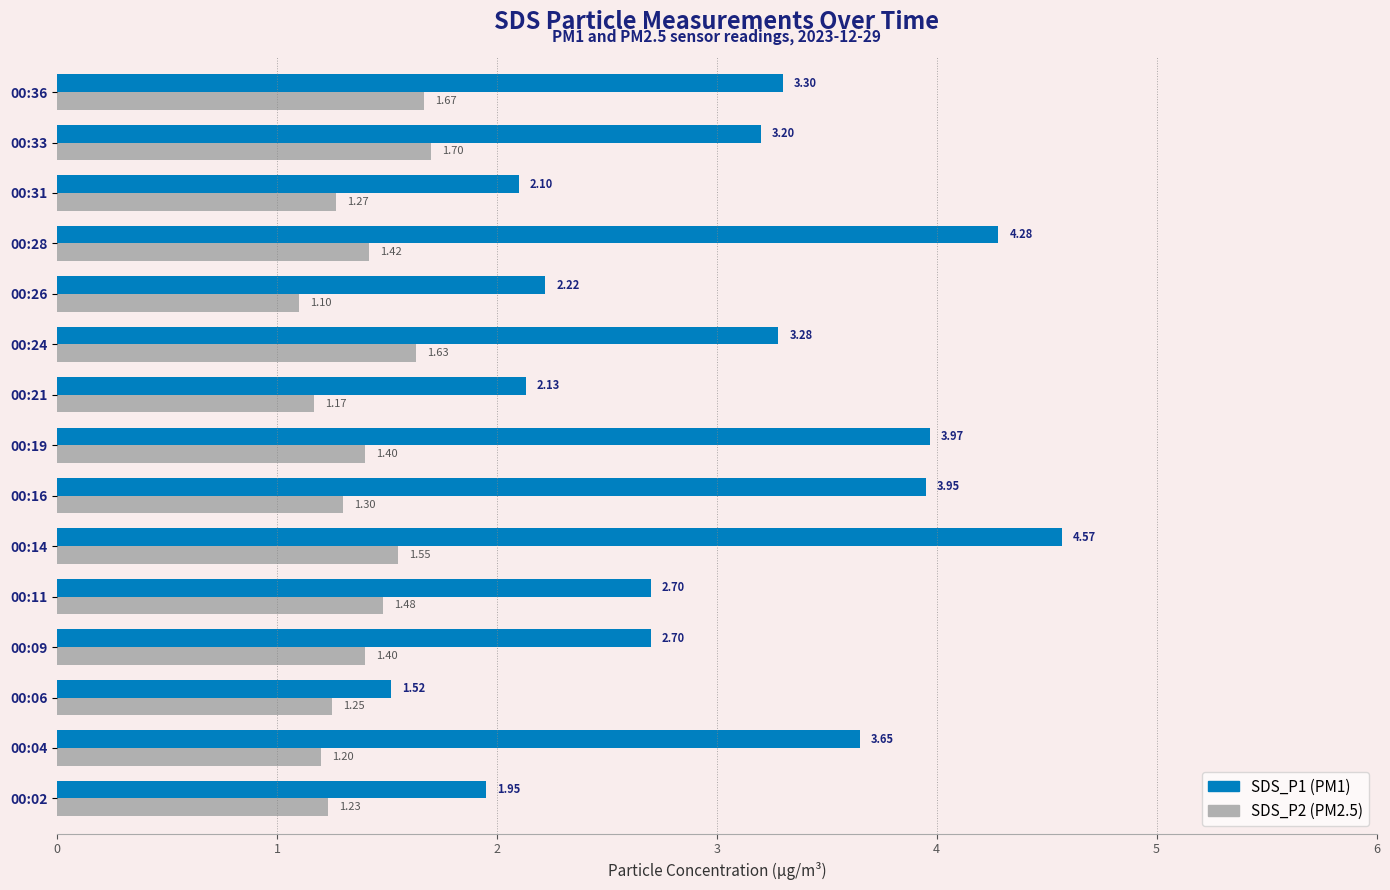

What is the difference between the highest and lowest values at 00:28?

2.9